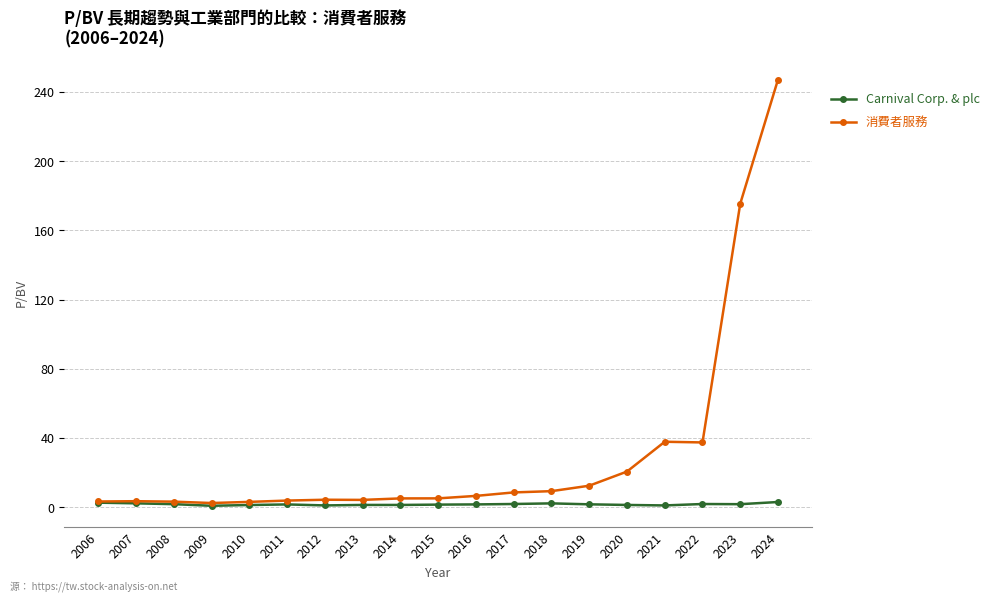

Between 2022 and 2024, which series saw the biggest shift?

消費者服務